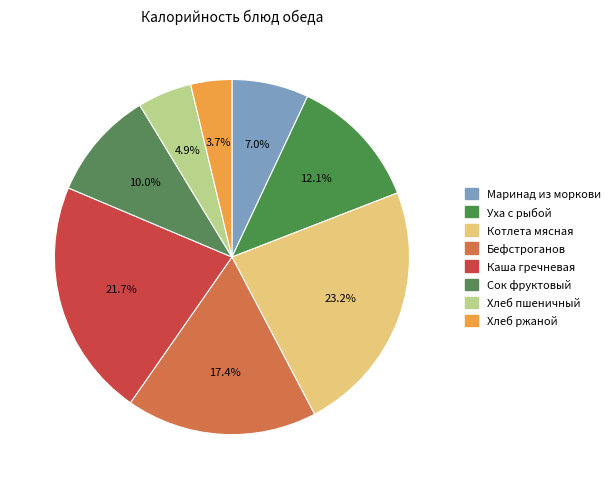

How many segments does this pie chart have?

8